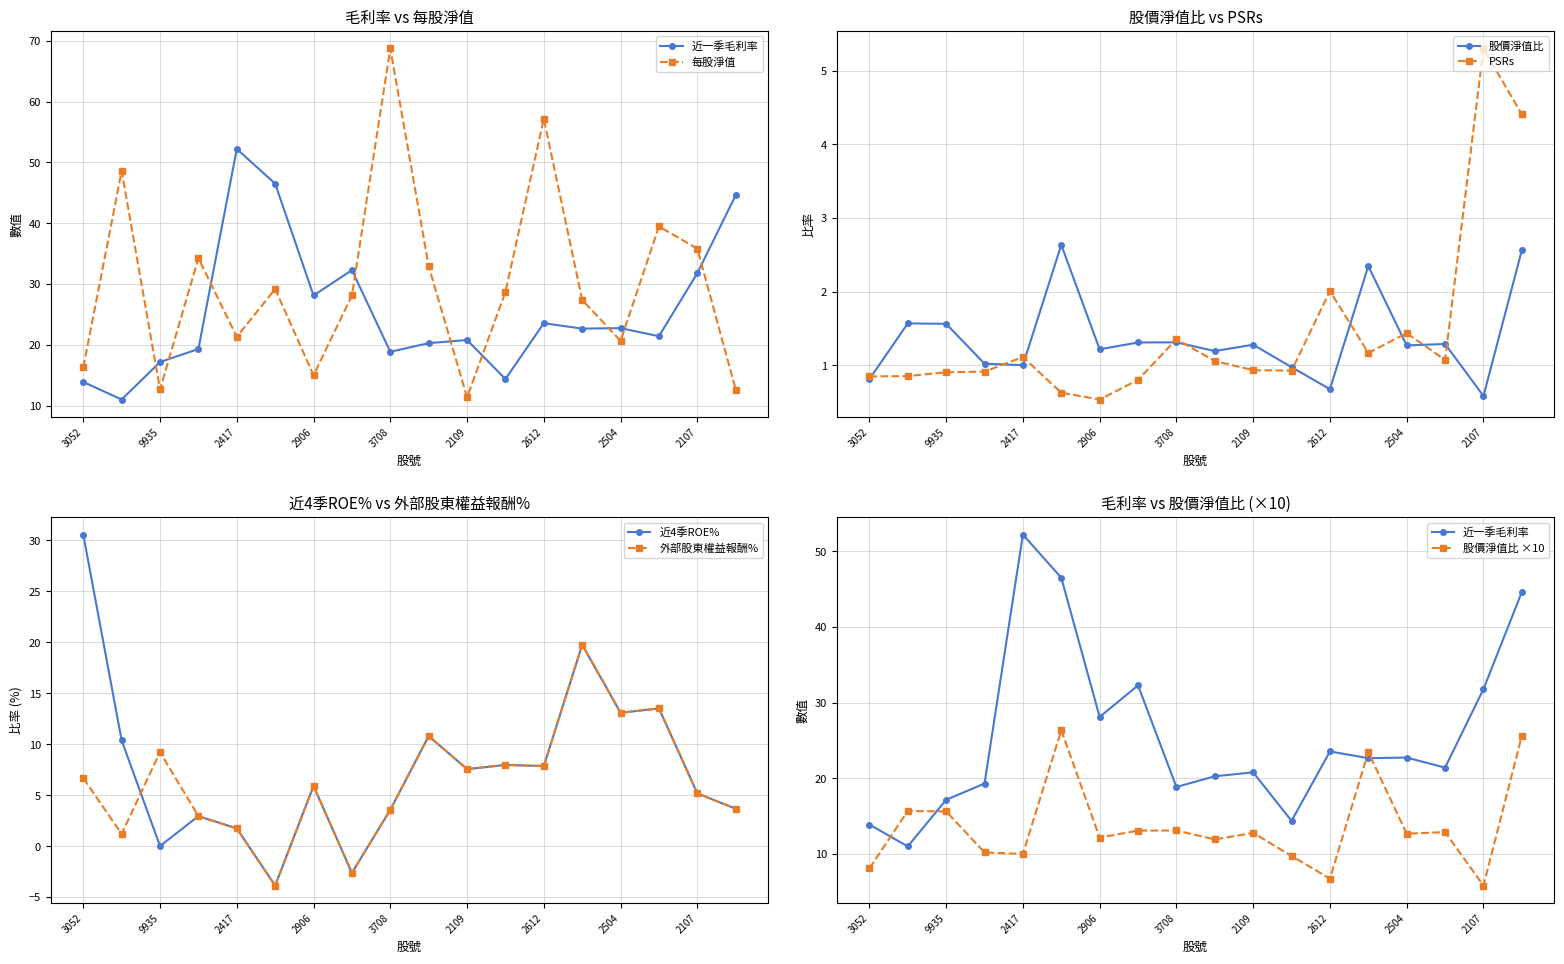

Is it true that 股價淨值比 equals 2.8 at 9935?

False